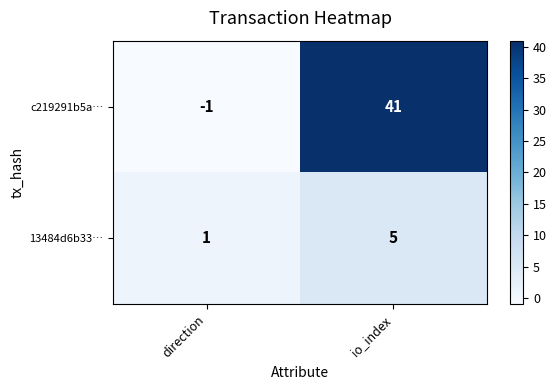

The value of 13484d6b33… at direction is 1. True or false?

True